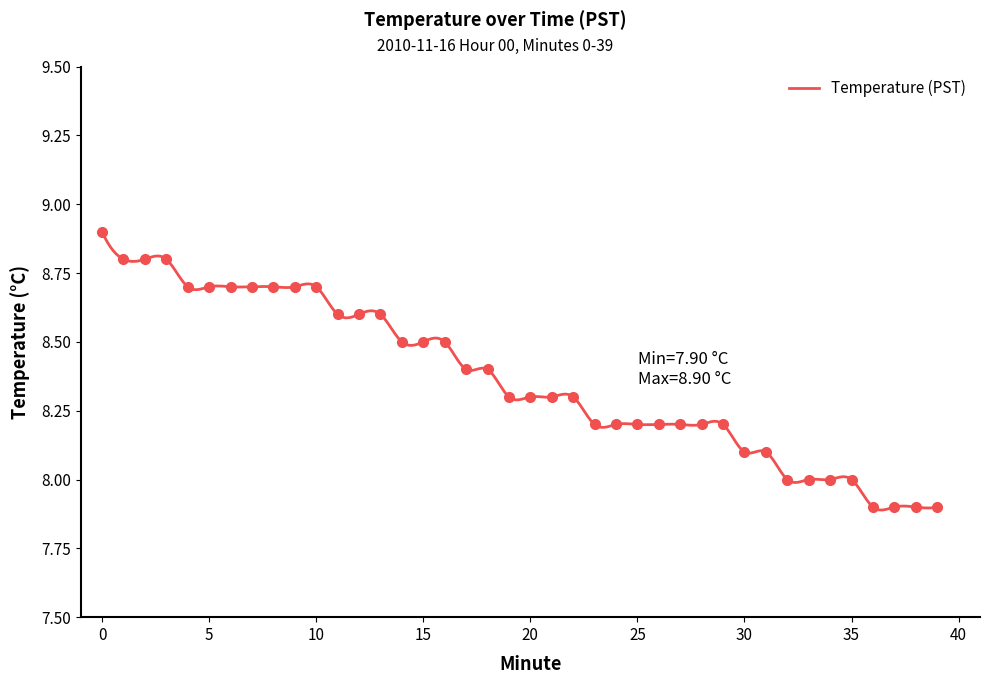

How many data points are less than 8?

4